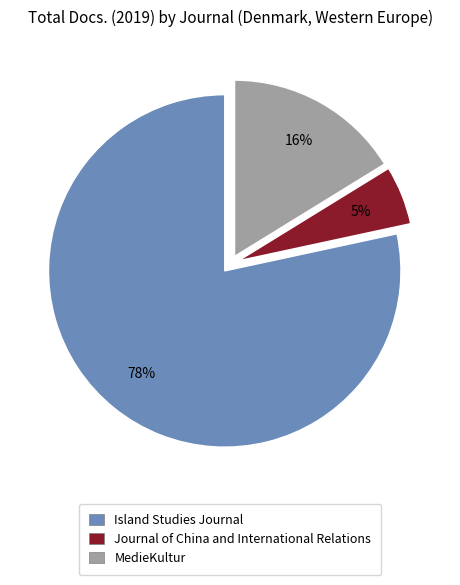

Between Island Studies Journal and MedieKultur, which is larger?

Island Studies Journal